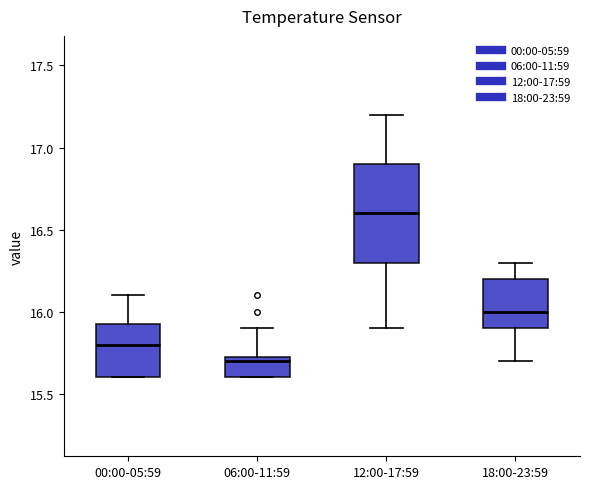

Which box is the tallest, from its lower edge to its upper edge?

12:00-17:59